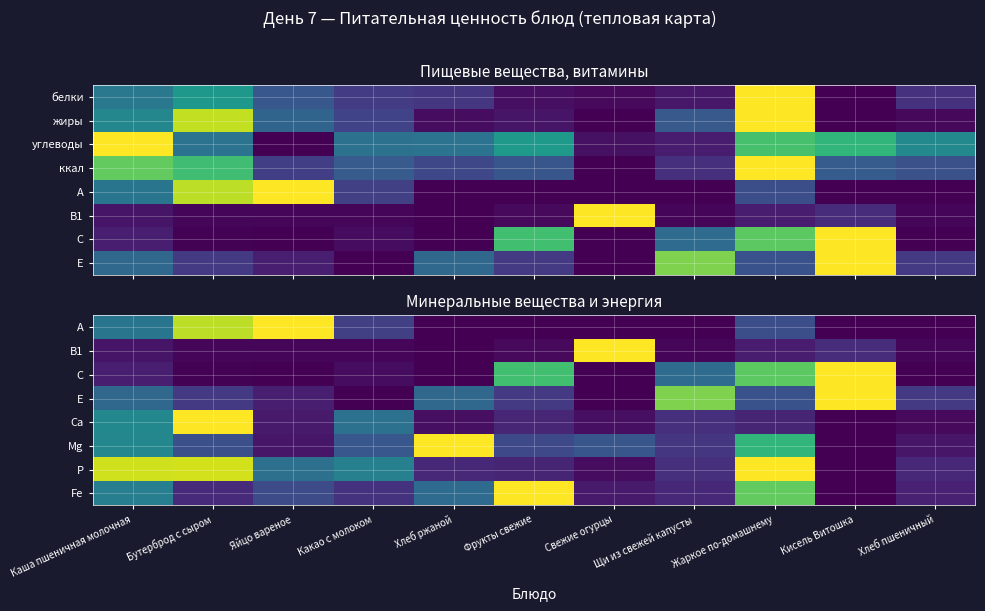

What is the total value across all series at Какао с молоком?

1.5